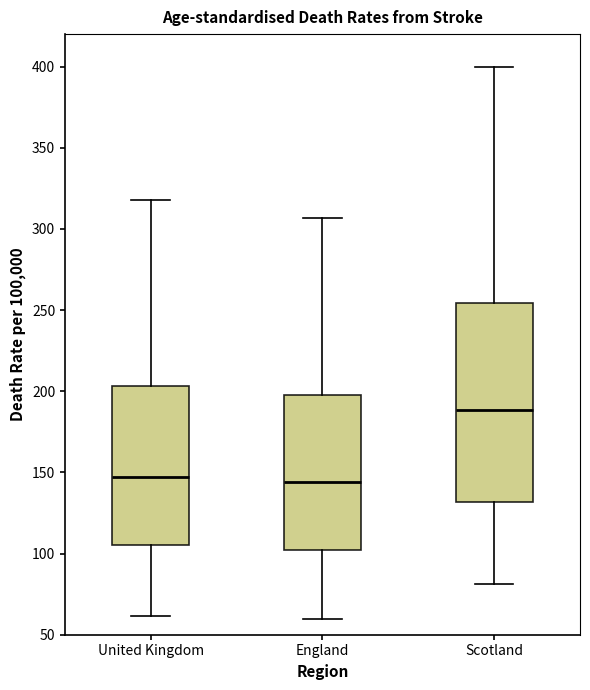

Reading left to right, read every box against the y-axis: the position of its median line, the range the box covers, and the ends of its whiskers. The values are not printed on the chart, so give them approximately, as read against the axis.

United Kingdom: median 145, box 105 to 205, whiskers 60 to 320
England: median 145, box 100 to 200, whiskers 60 to 305
Scotland: median 190, box 130 to 255, whiskers 80 to 400